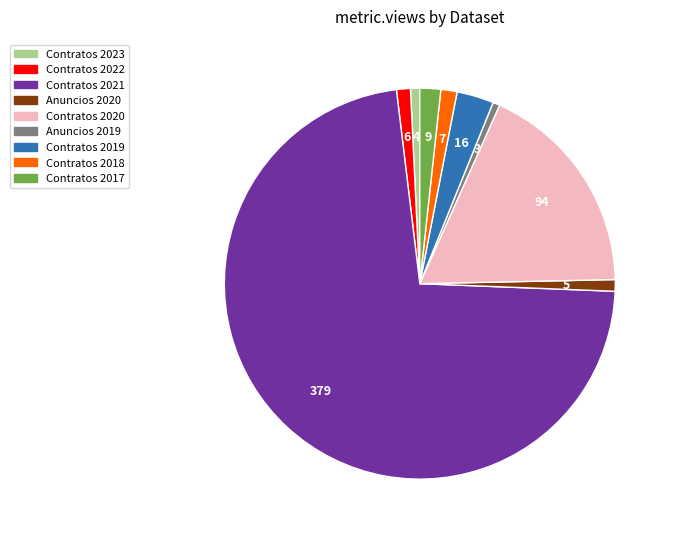

Is there any slice that represents more than half of the pie?

Yes